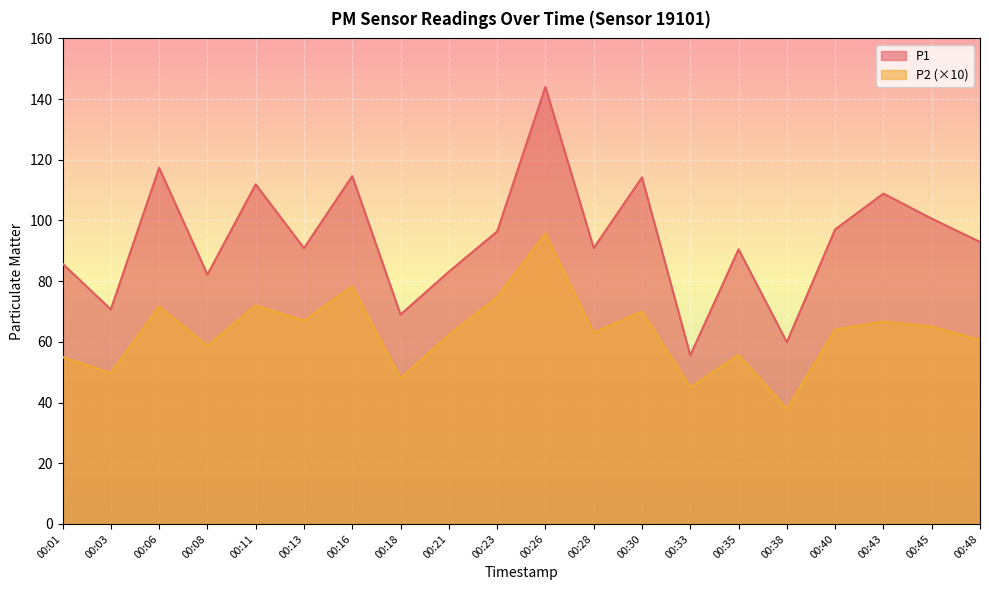

True or false: P2 and P1 cross at least once.

False